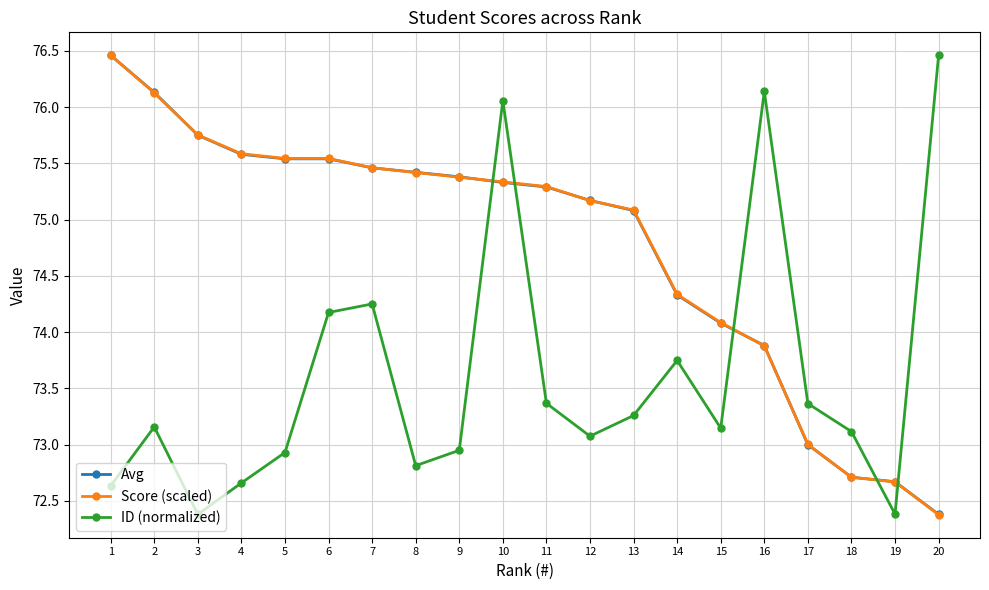

At which label does ID (normalized) first exceed 73?

2